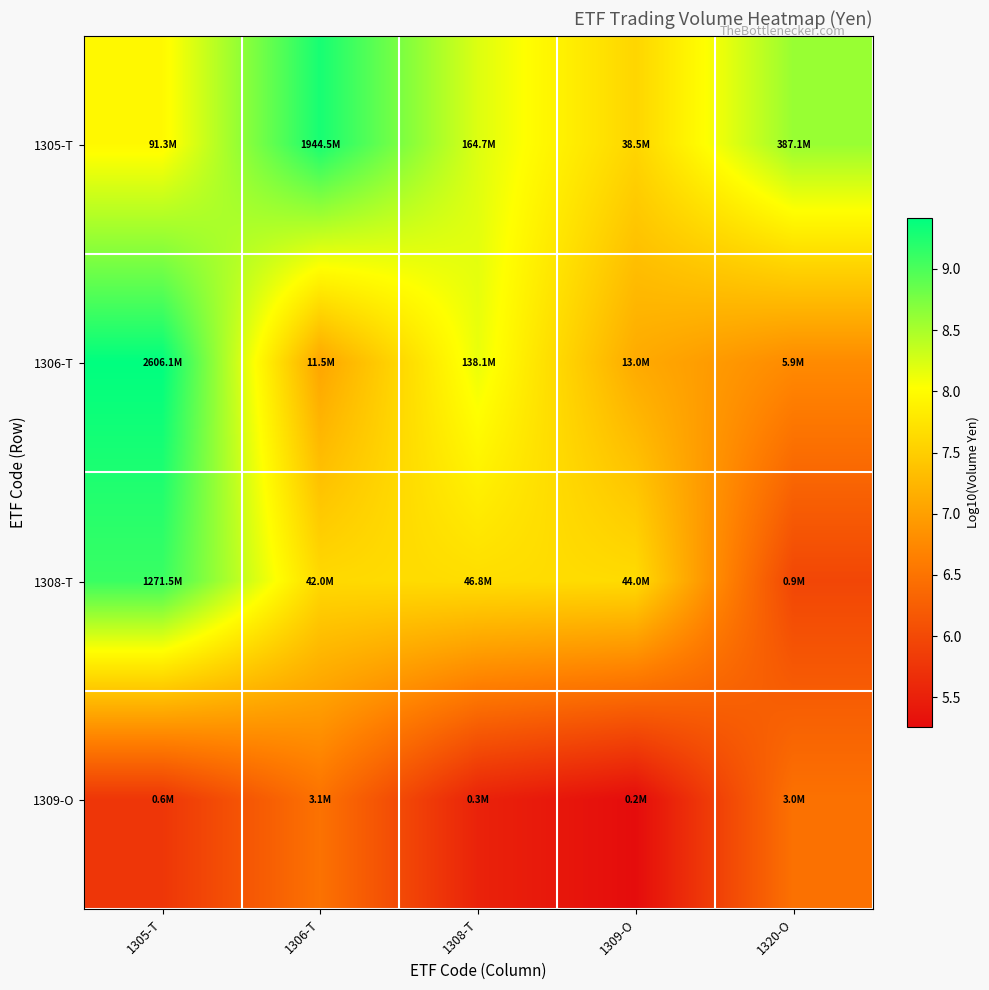

Count the number of data series in this chart.

4